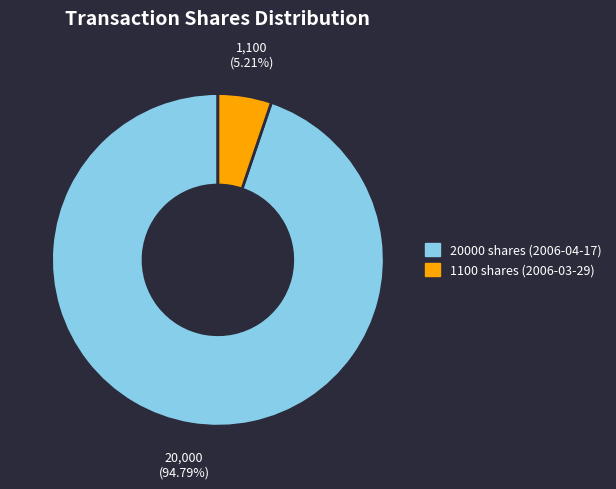

Do 1100 and 20000 together represent more than half of the pie?

Yes